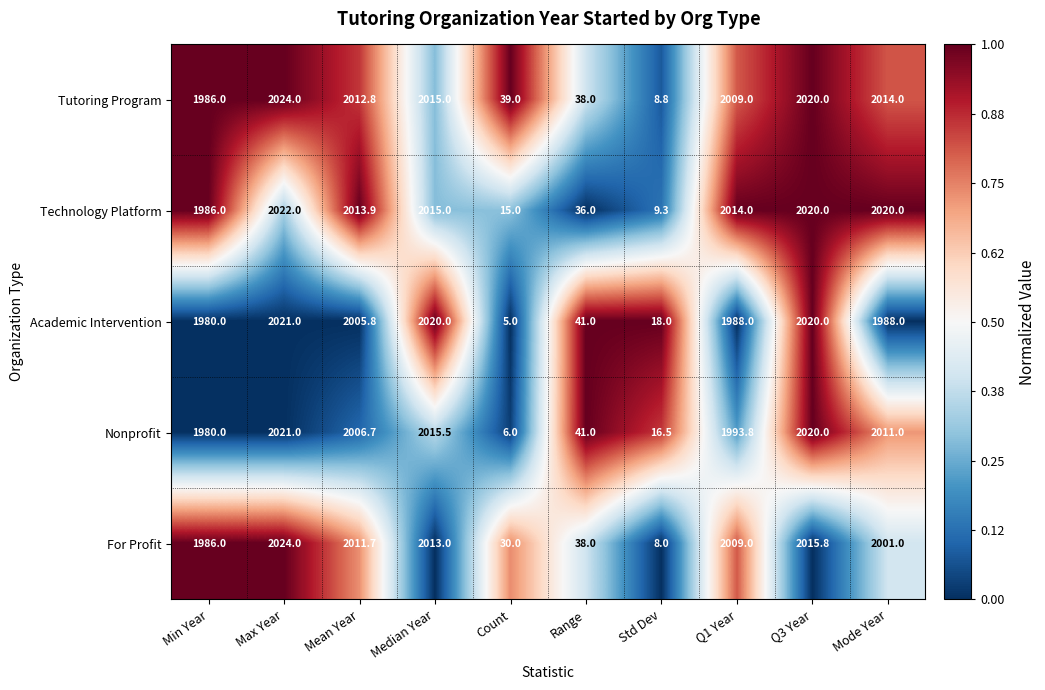

Which category has the lowest value across all series?

Count